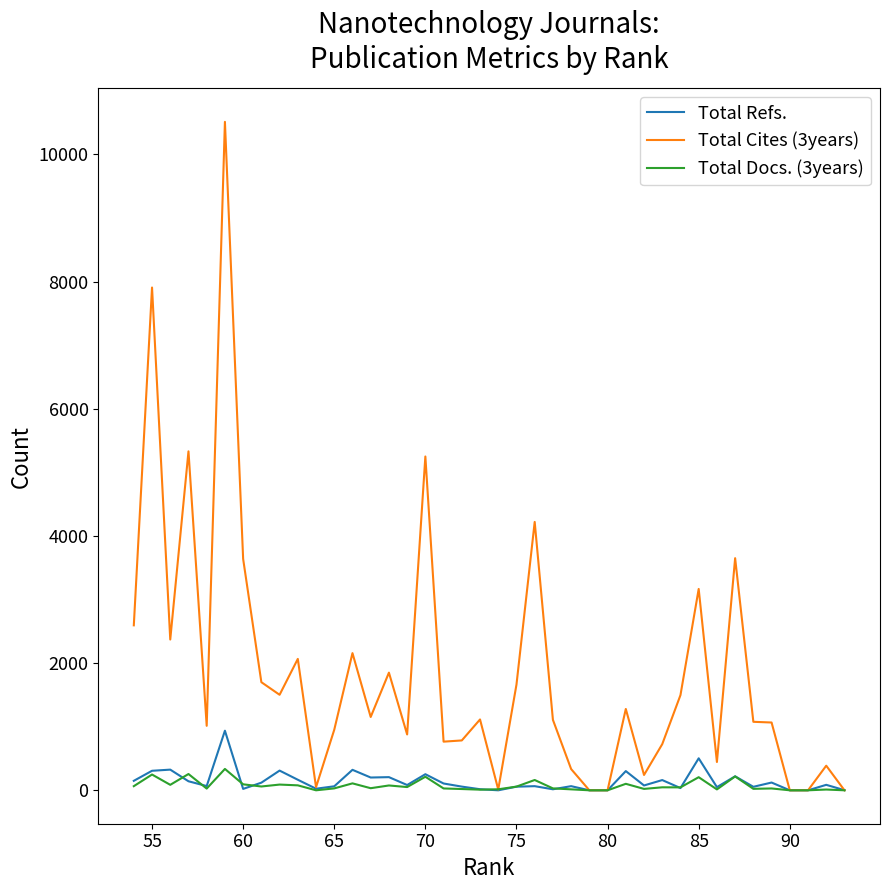

How many lines are shown in the chart?

3